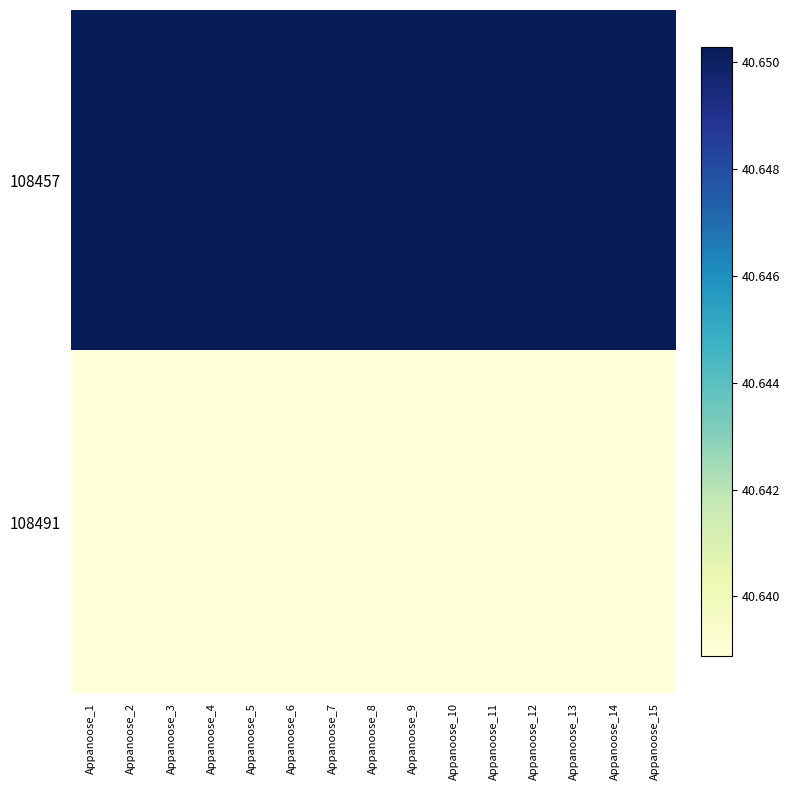

List the series in order of their peak value, lowest first.

108491, 108457